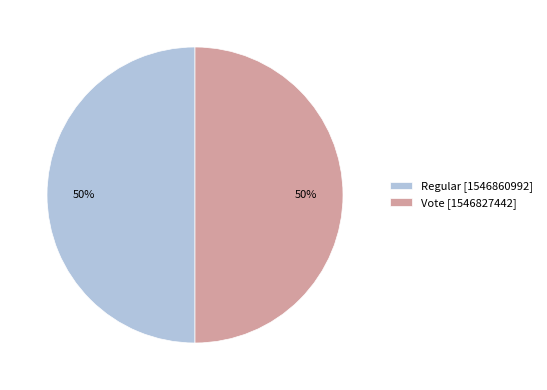

What is the ratio of the value at Regular to the value at Vote?

1.0